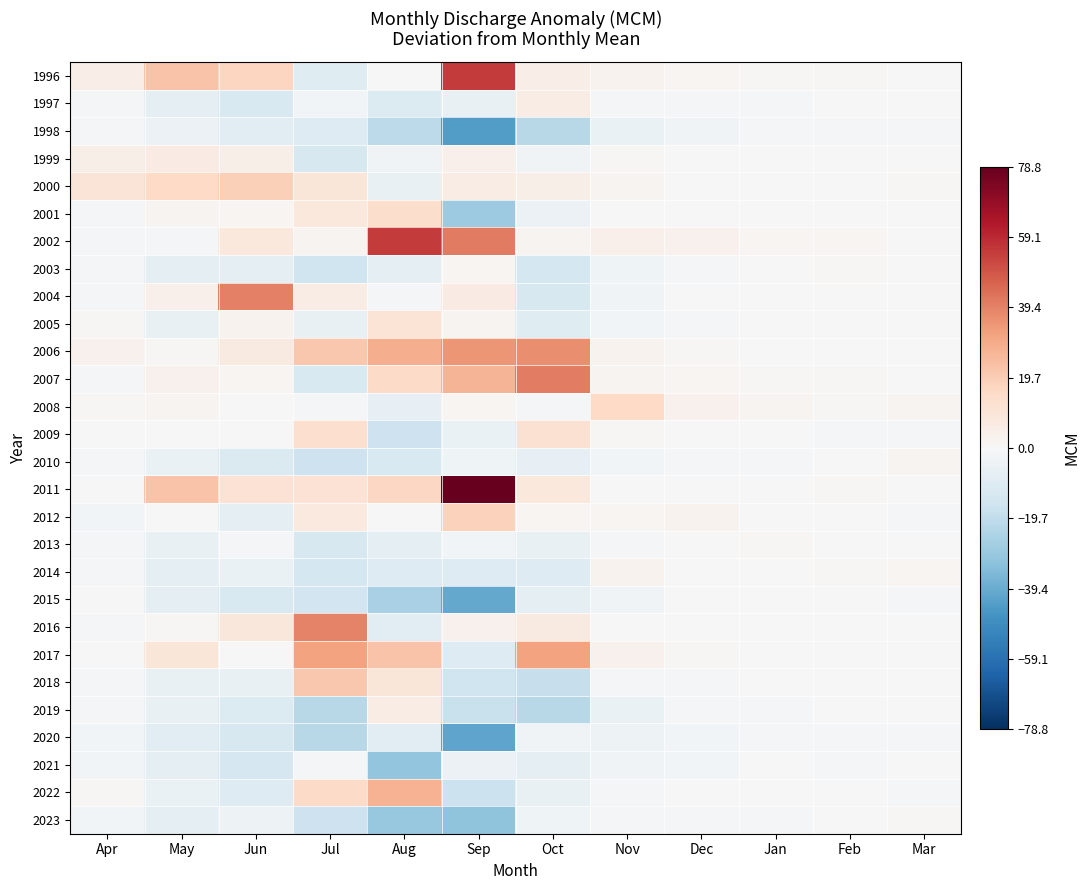

Rank the series at Sep from lowest to highest value.

1998, 2020, 2015, 2023, 2001, 2019, 2022, 2018, 2017, 2014, 1997, 2009, 2021, 2010, 2013, 2003, 2008, 2005, 2016, 1999, 2000, 2004, 2012, 2007, 2006, 2002, 1996, 2011